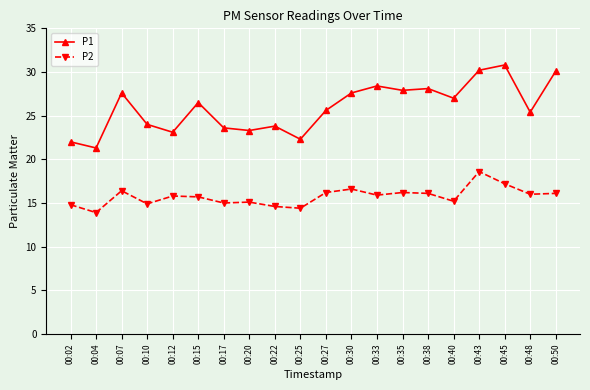

True or false: P2 has more than 0 points higher than both neighbors.

True